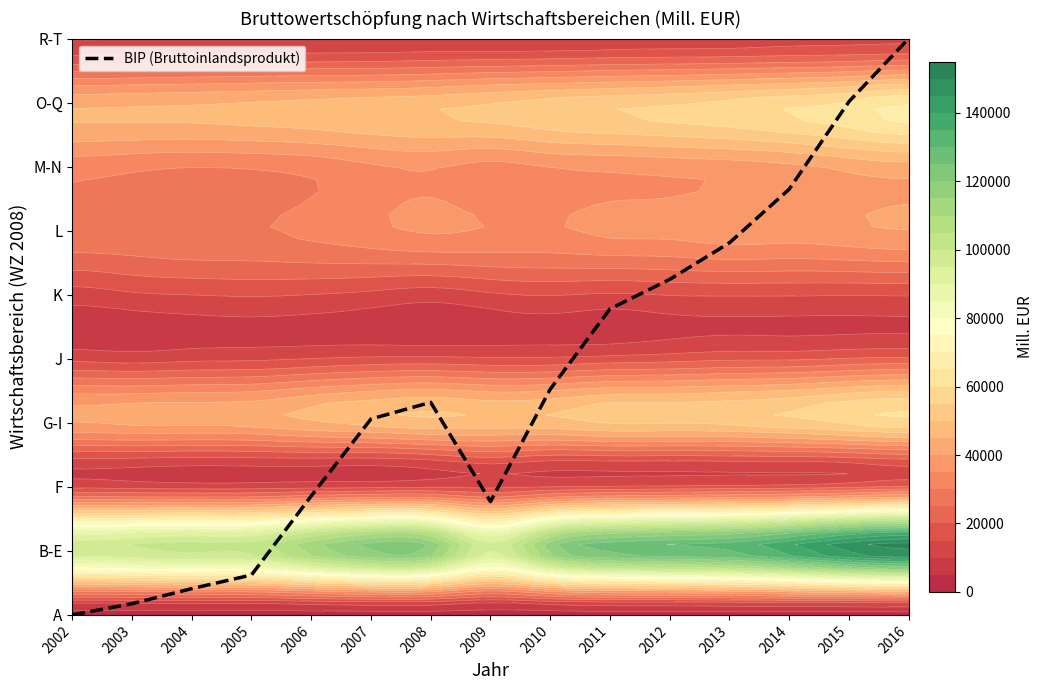

True or false: the data shows 3.1 at 2007.

True